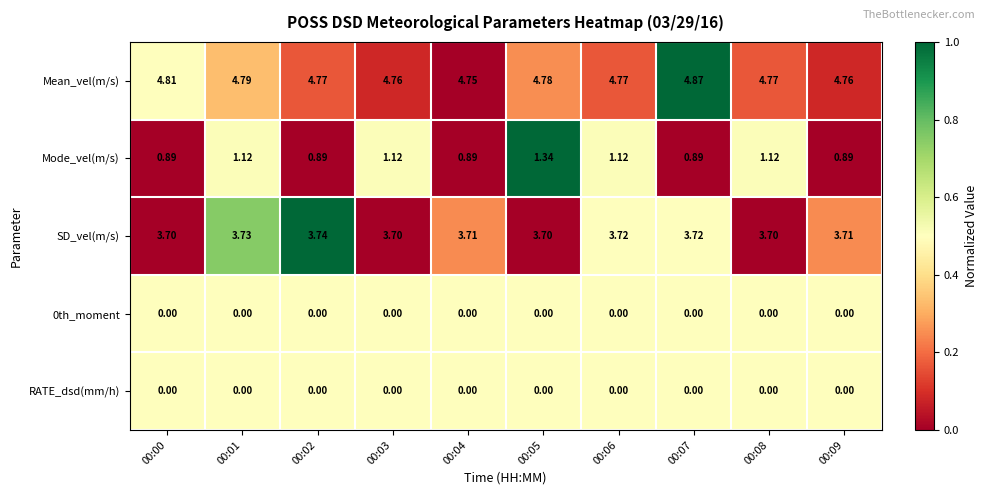

Which series has the largest total across all categories?

Mean_vel(m/s)